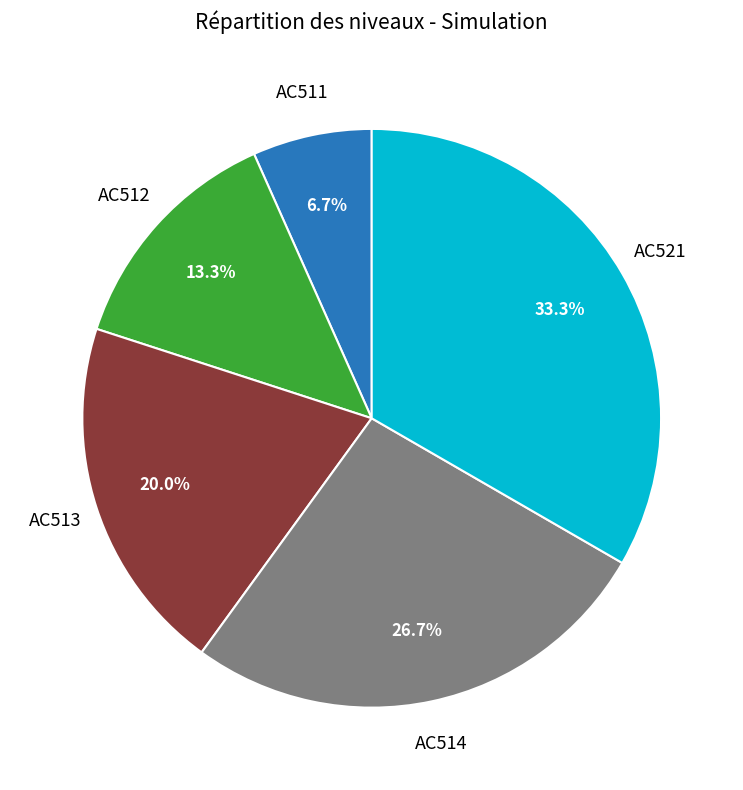

Is there a majority slice in this chart?

No